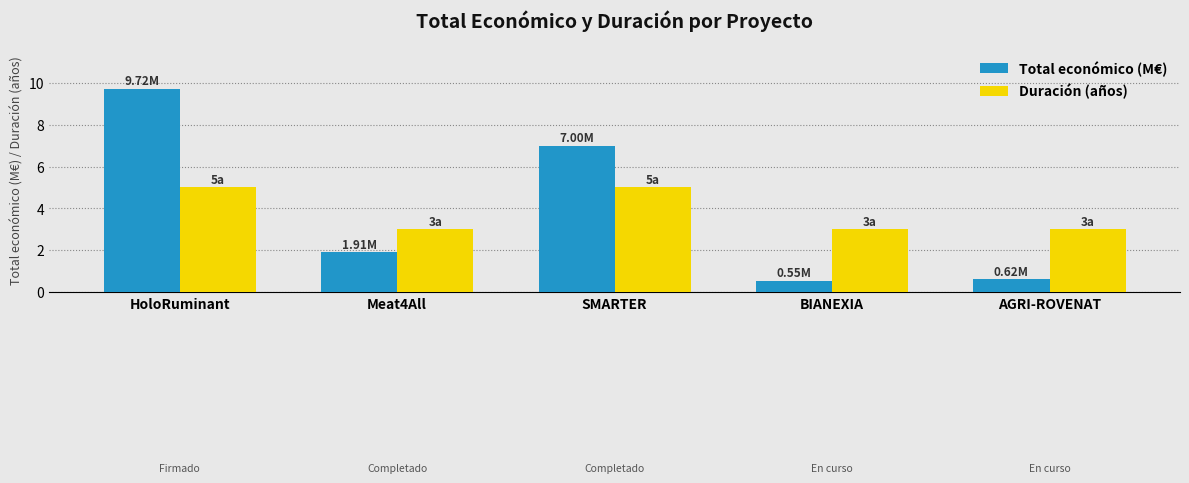

Reading left to right, extract all data points from this chart.

Total económico (M€): 9.7	1.9	7.0	0.6	0.6
Duración (años): 5.0	3.0	5.0	3.0	3.0